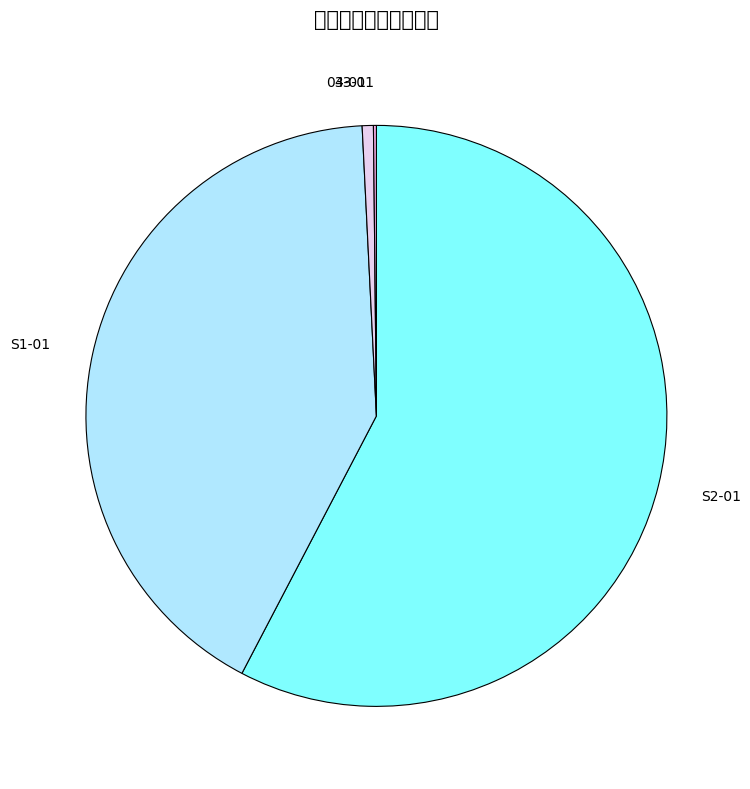

Which slice is the largest?

S2-01